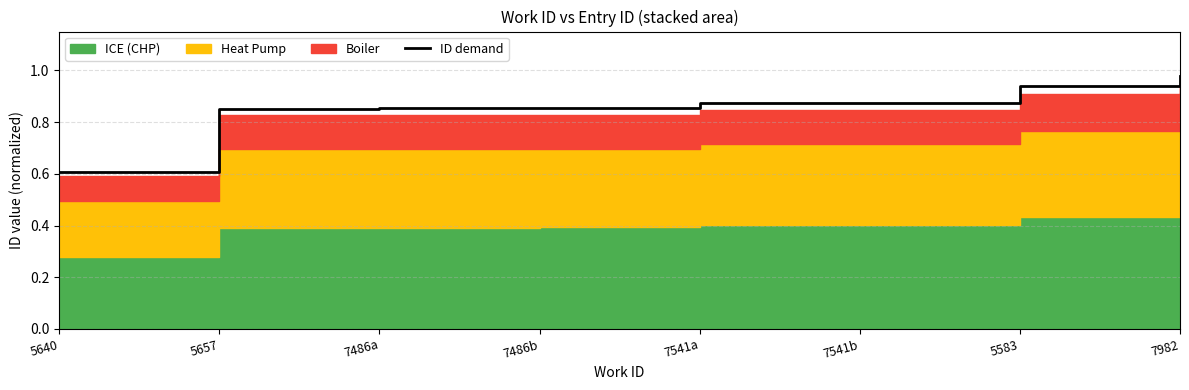

Does the chart have visible grid lines?

Yes